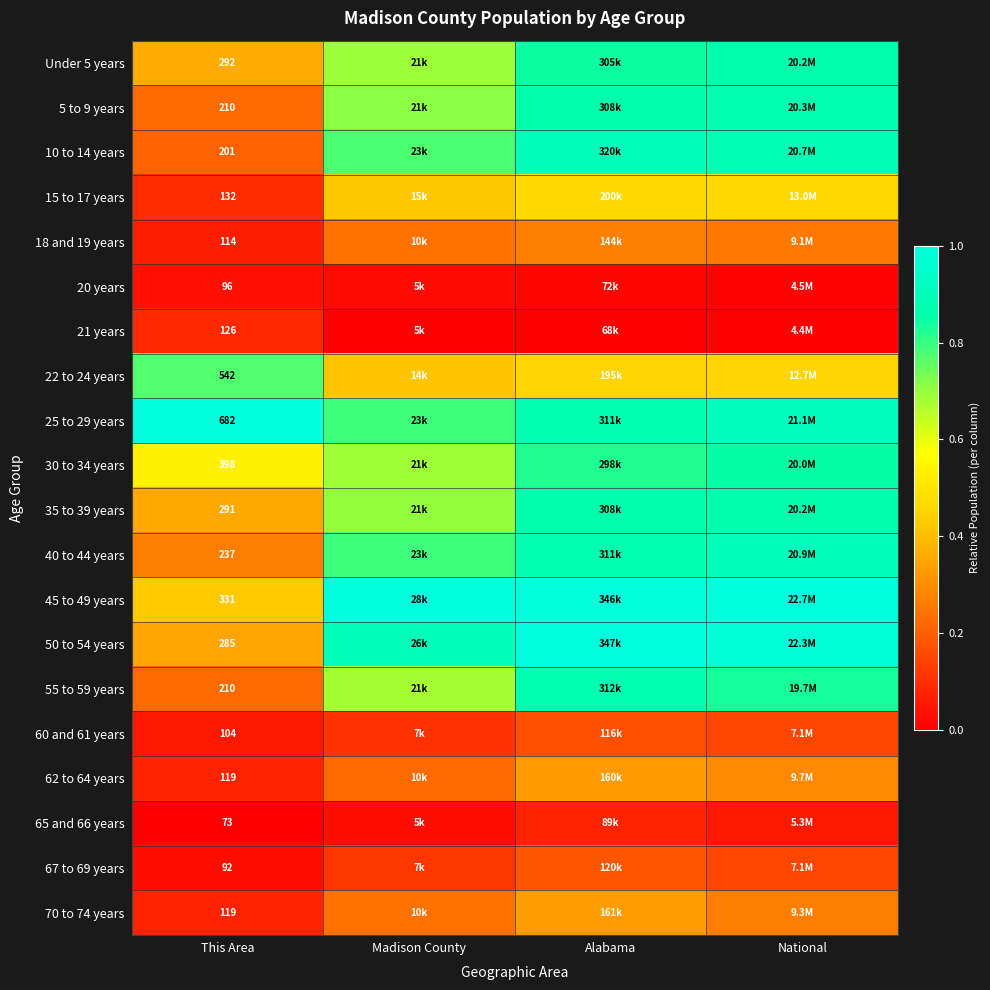

Is the value of 21 years at National greater than the value of 25 to 29 years at National?

No